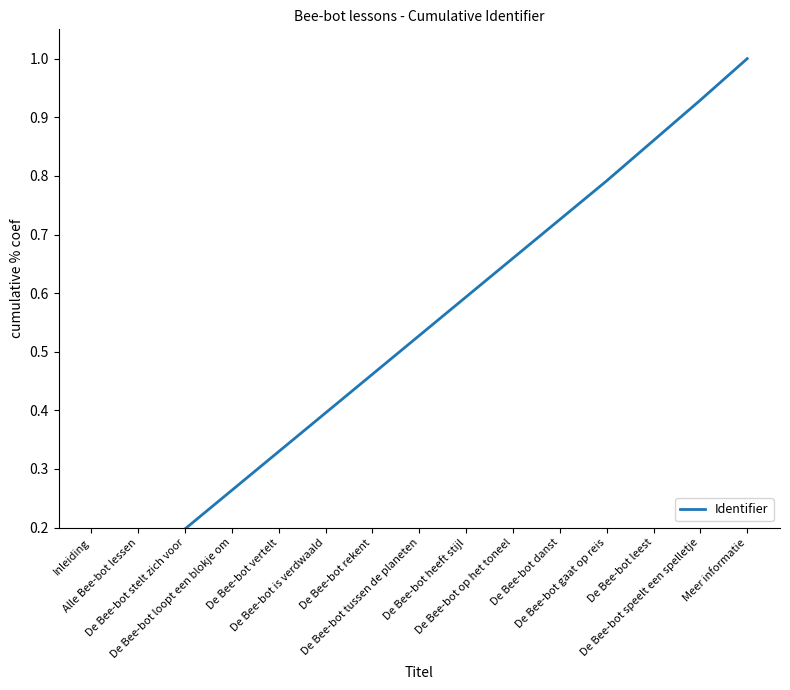

What is the change in value from De Bee-bot is verdwaald to De Bee-bot gaat op reis?

+0.4